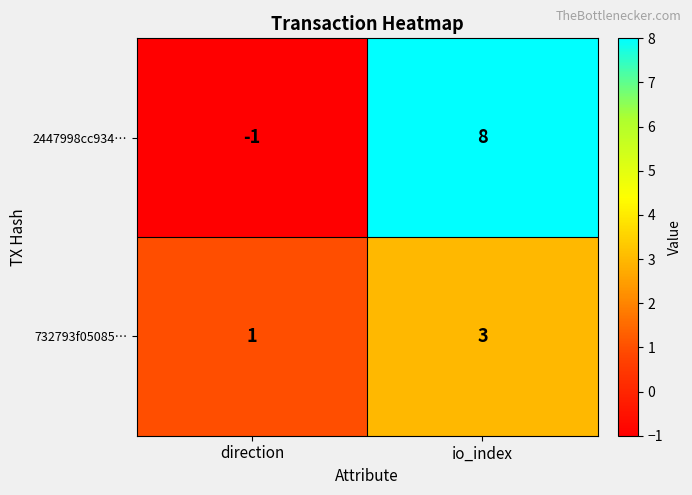

Where is 732793f05085… nearest to the value 2?

direction